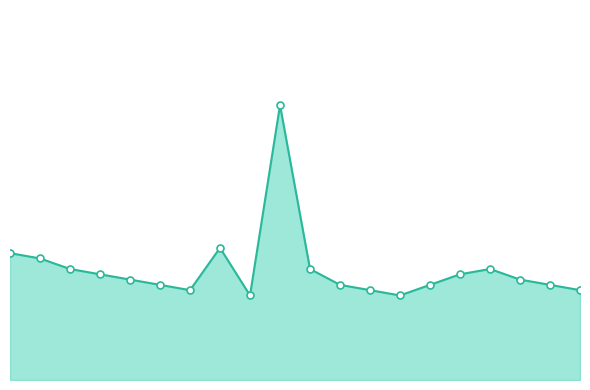

At which category does the data reach its first local valley?

06:00